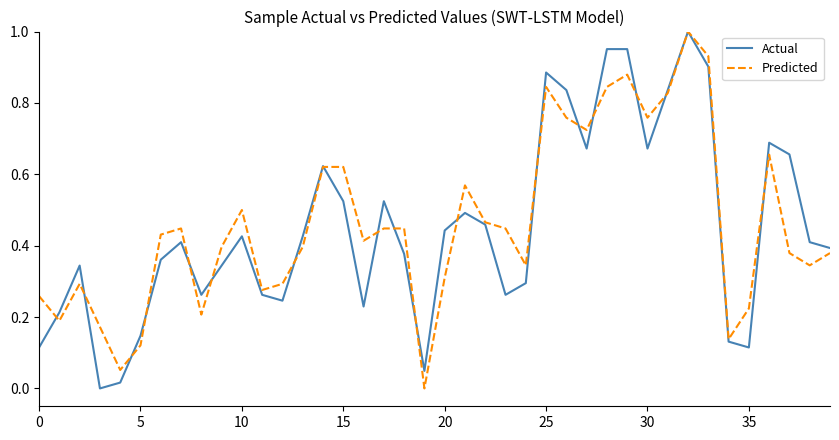

List the series in order of their peak value, lowest first.

Actual, Predicted